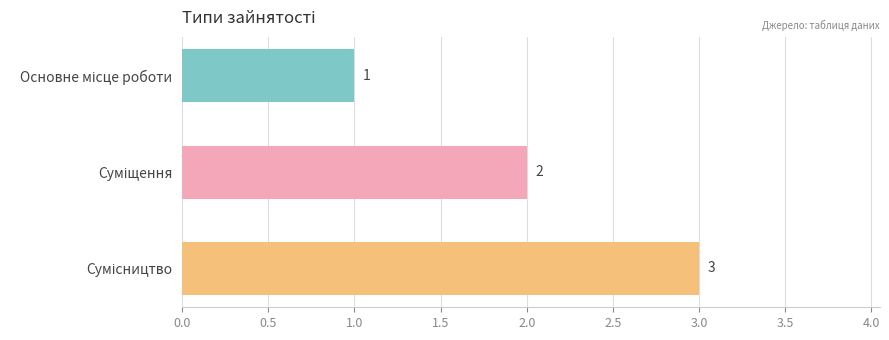

What is the average value?

2